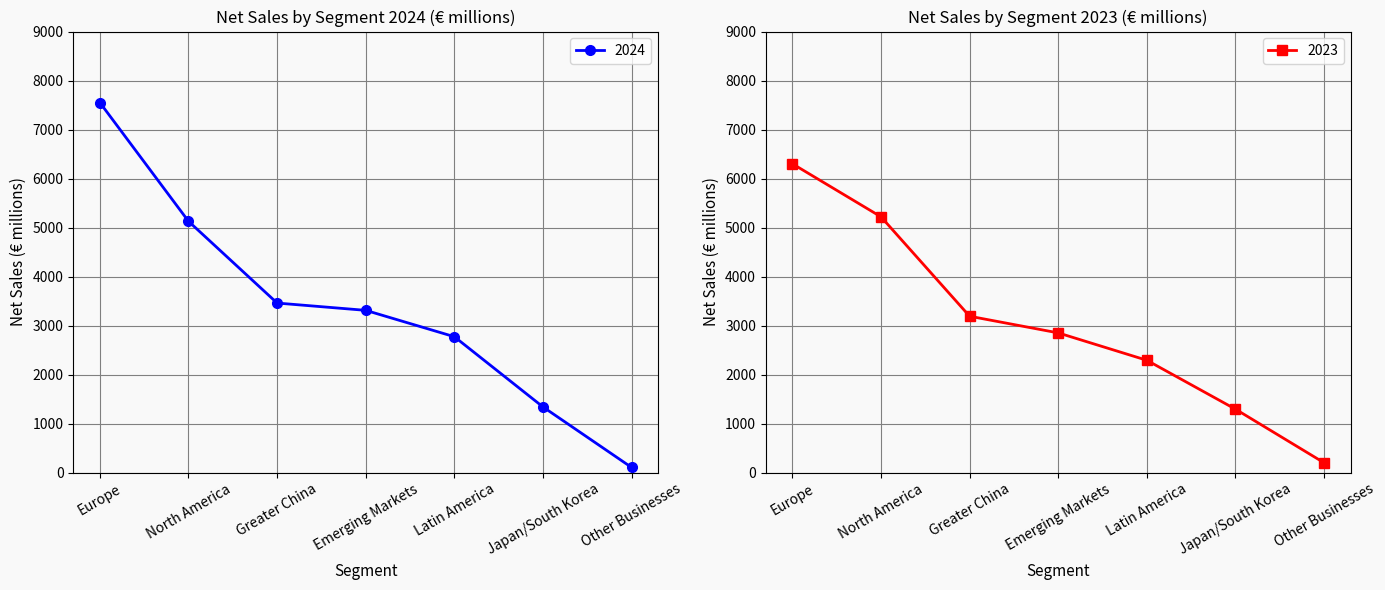

The 2023 series shows 5219 at North America. True or false?

True